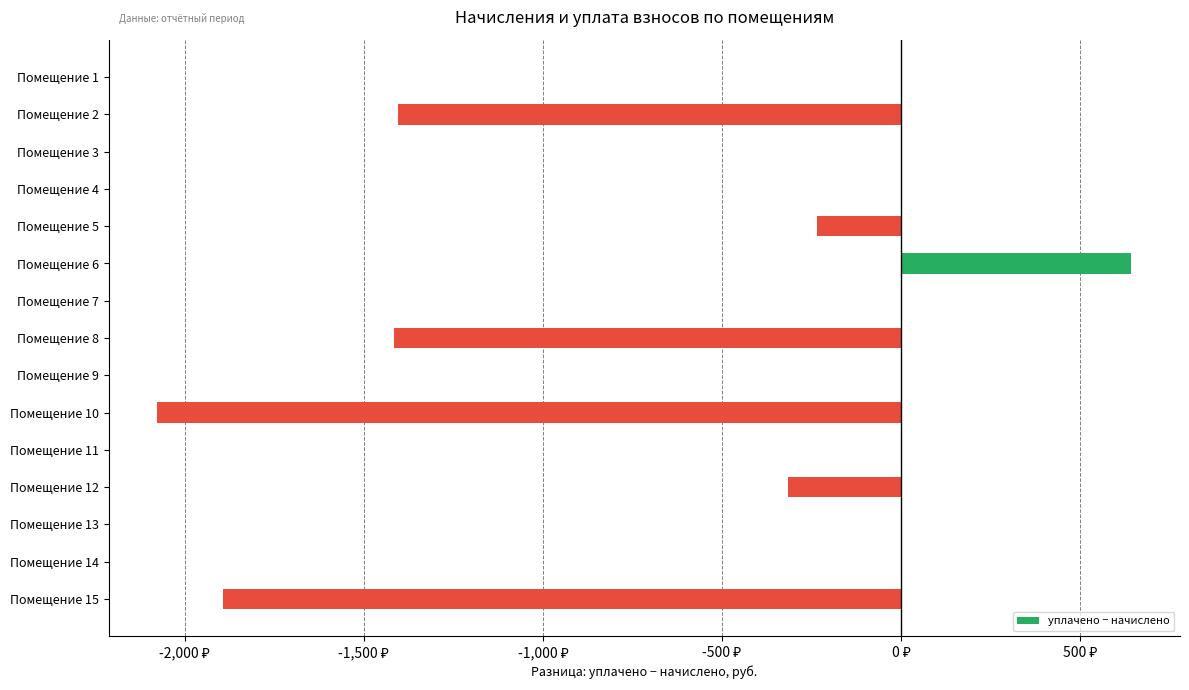

What is the minimum value shown in the chart?

-2076.5